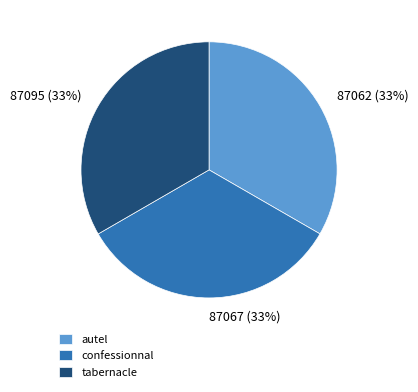

What percentage is the tabernacle slice, to the nearest percent?

33%